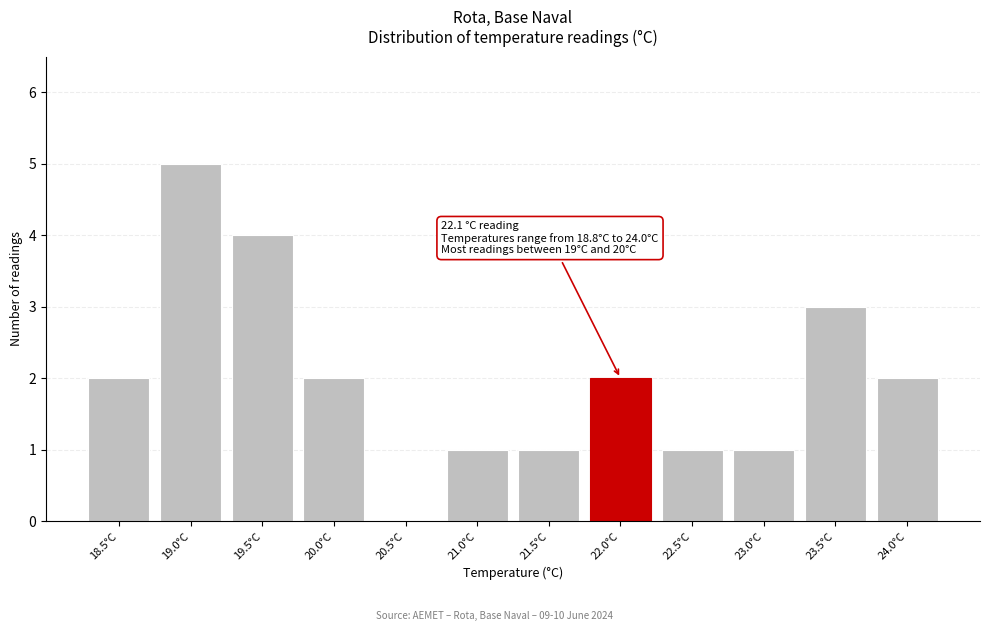

Reading right to left, what are all the values shown in this chart?

24.0°C=2	23.5°C=3	23.0°C=1	22.5°C=1	22.0°C=2	21.5°C=1	21.0°C=1	20.5°C=0	20.0°C=2	19.5°C=4	19.0°C=5	18.5°C=2